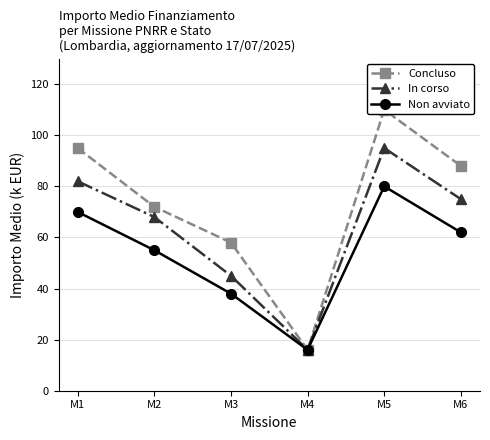

What is the difference between the highest and lowest values at M1?

25